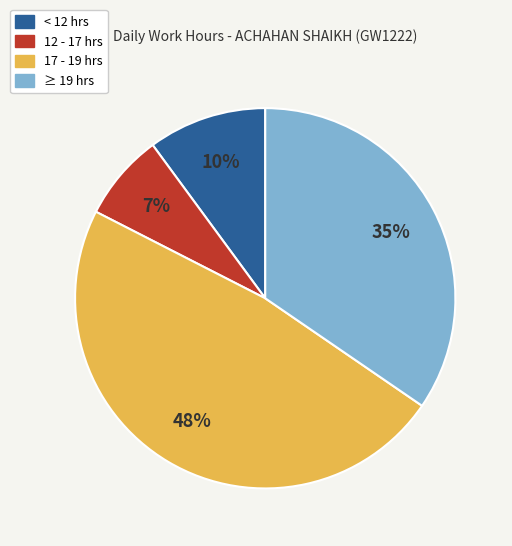

Rank the categories by value from highest to lowest.

17 - 19 hrs, ≥ 19 hrs, < 12 hrs, 12 - 17 hrs